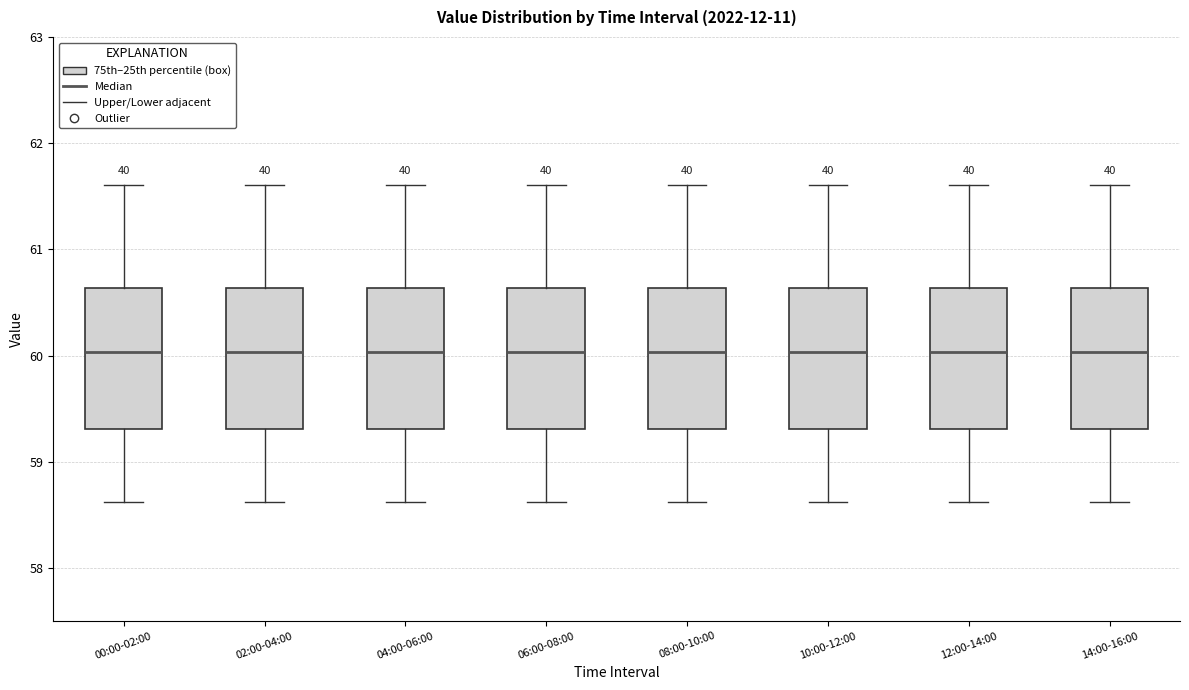

Where does the median line of the box for 08:00-10:00 sit on the y-axis? The values are not printed on the chart, so give them approximately, as read against the axis.

60.0